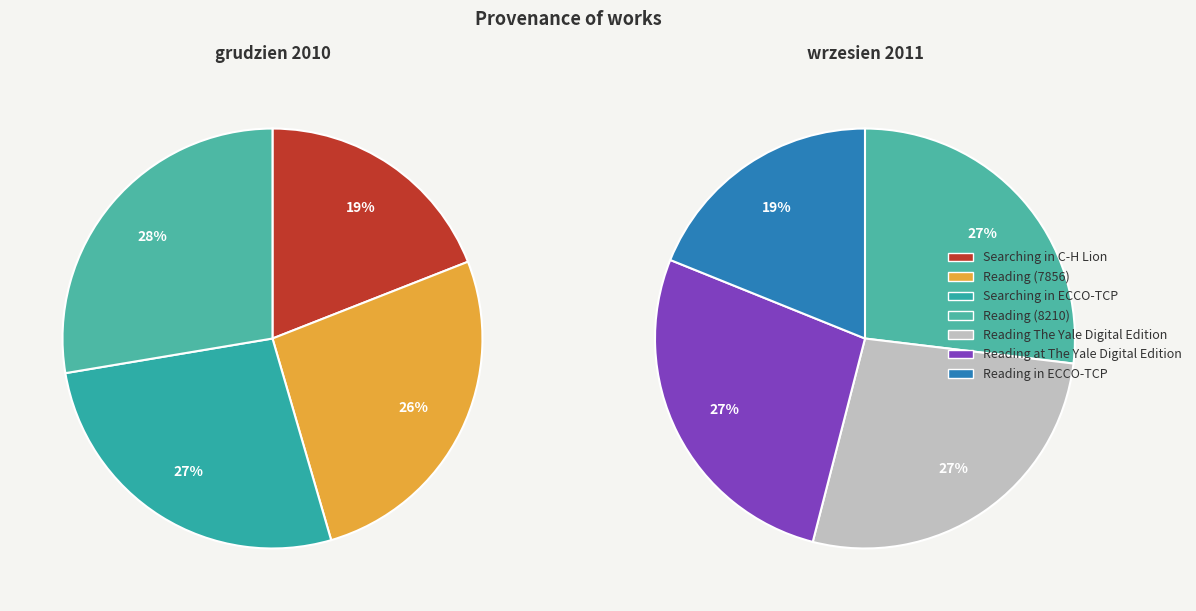

How many segments does this pie chart have?

7